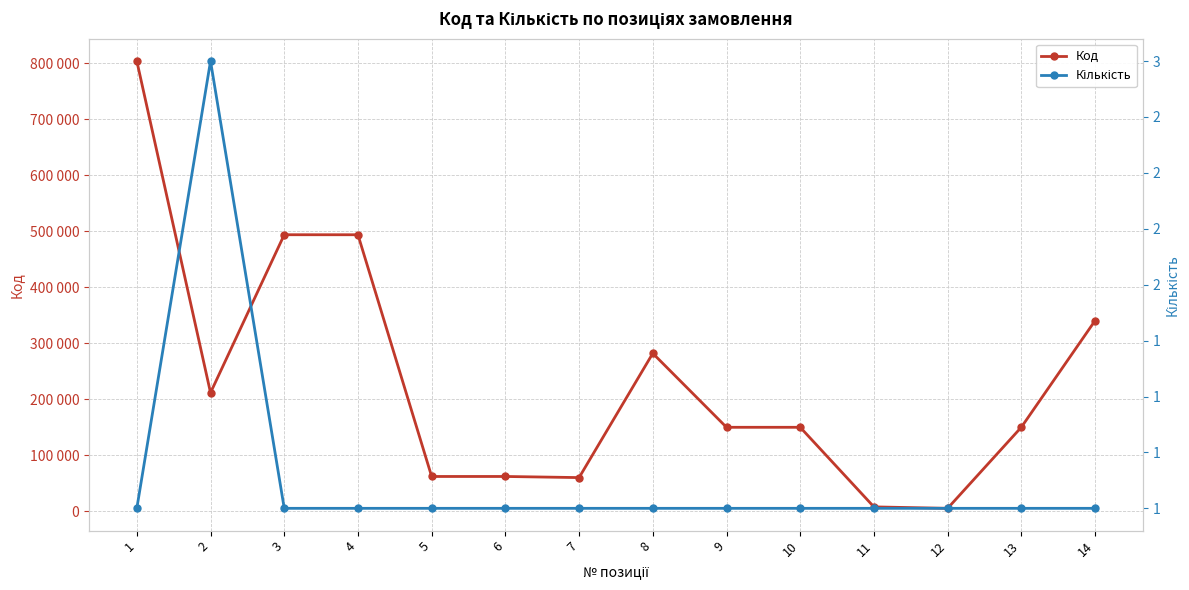

At which category does Код reach its first local valley?

2